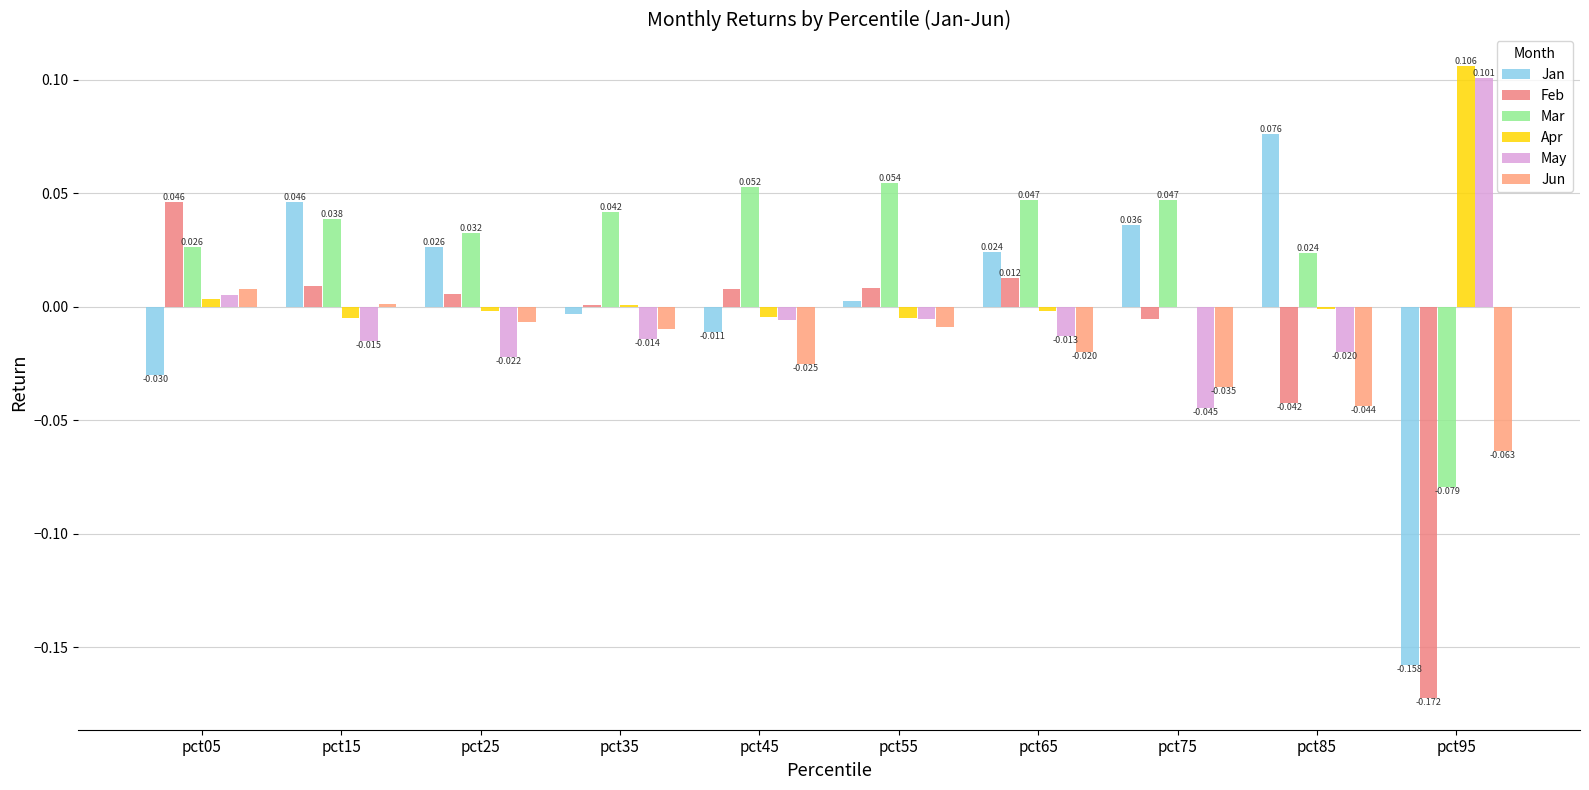

Count the number of categories in the chart.

10